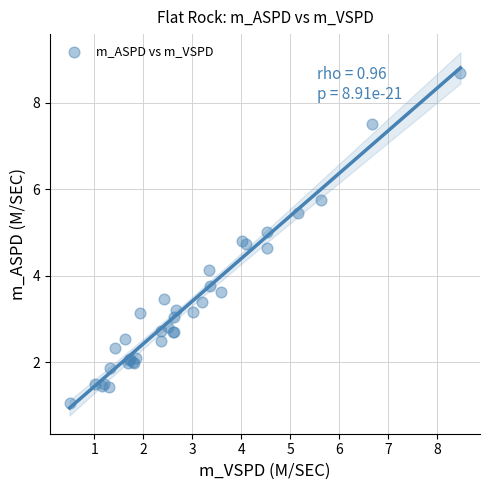

What Y value in the scatter plot is closest to 4?

4.1